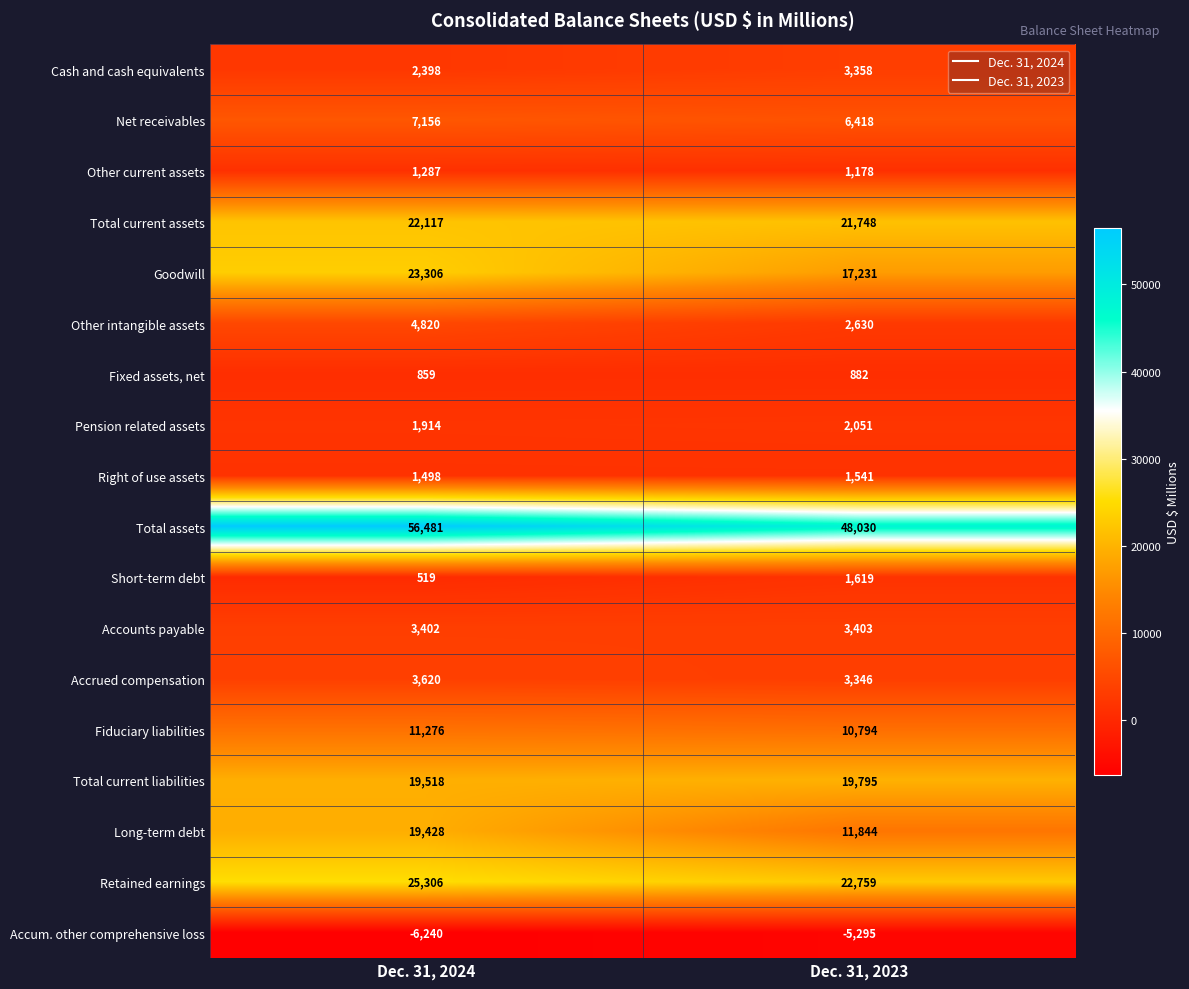

How many distinct data groups are displayed?

18